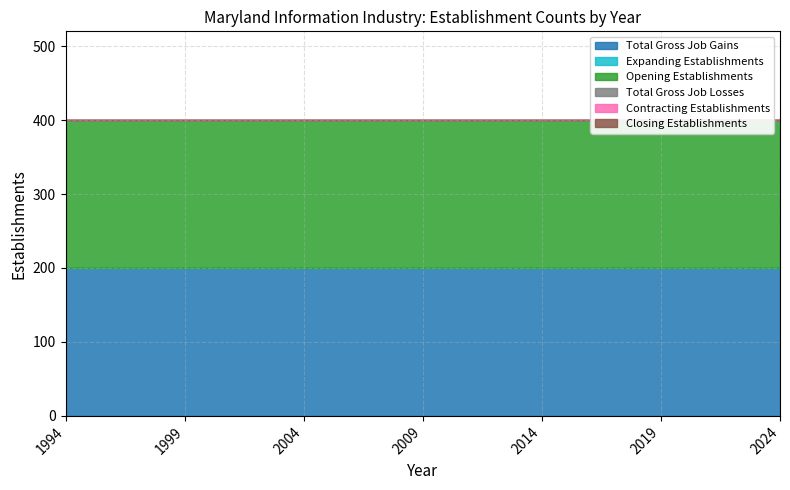

How many distinct data groups are displayed?

6